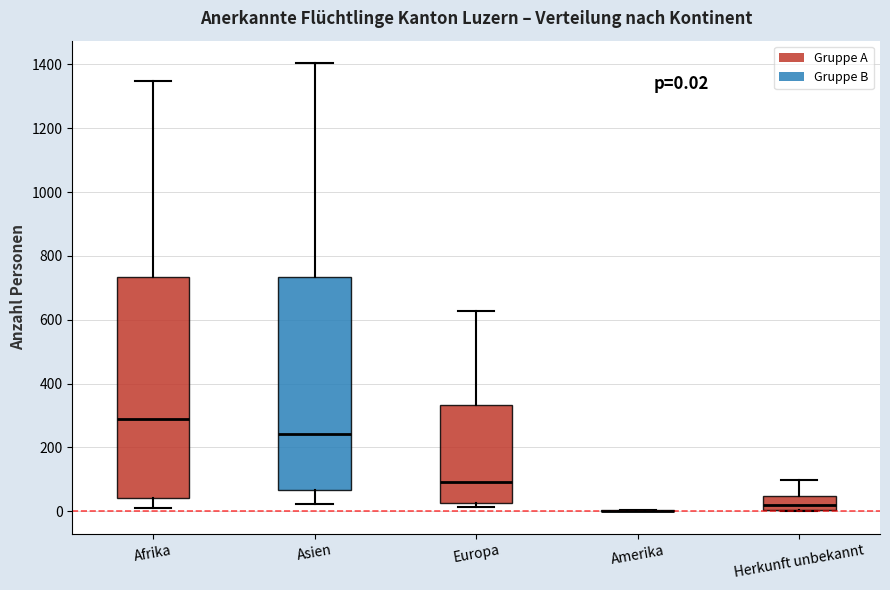

Which box is the tallest, from its lower edge to its upper edge?

Afrika